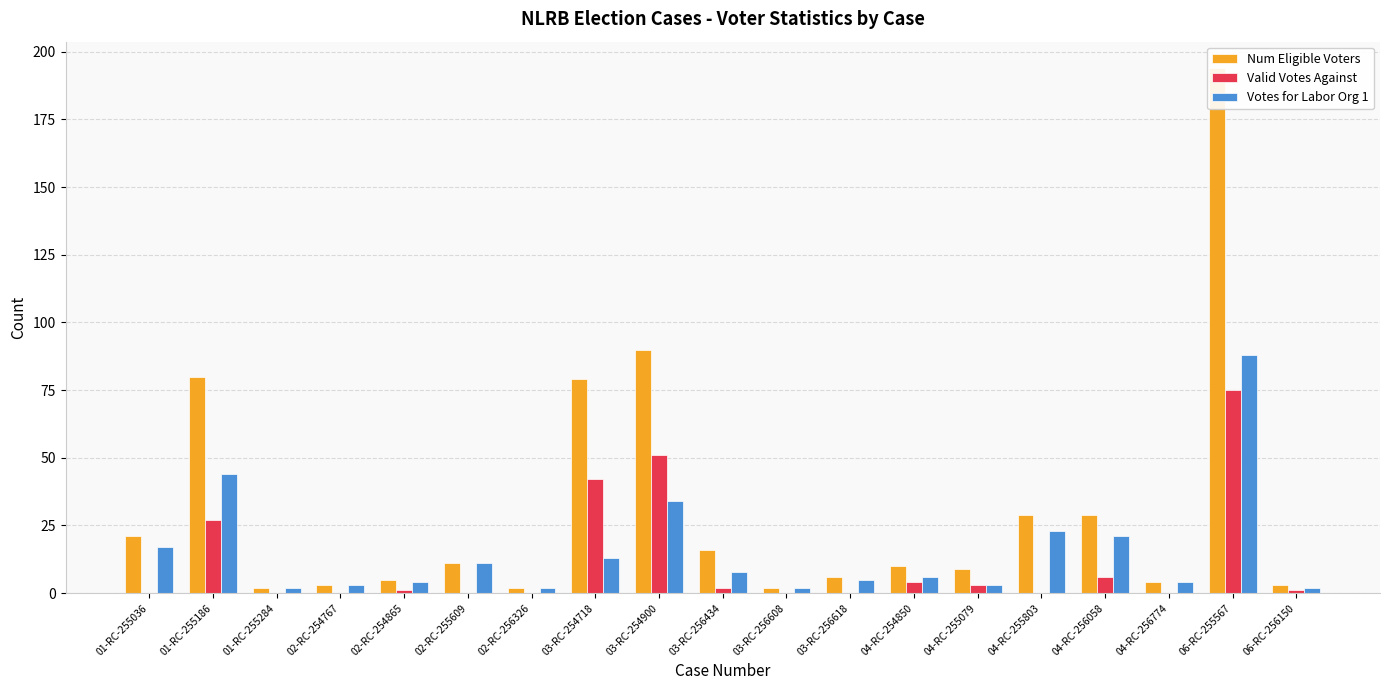

What is the sum of all Num Eligible Voters values?

595